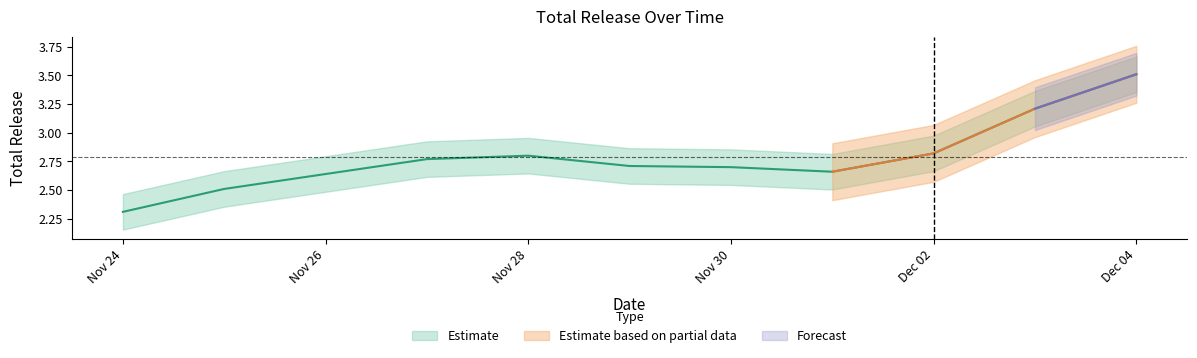

What is the change in value from 2013-11-25 to 2013-11-27?

+0.3